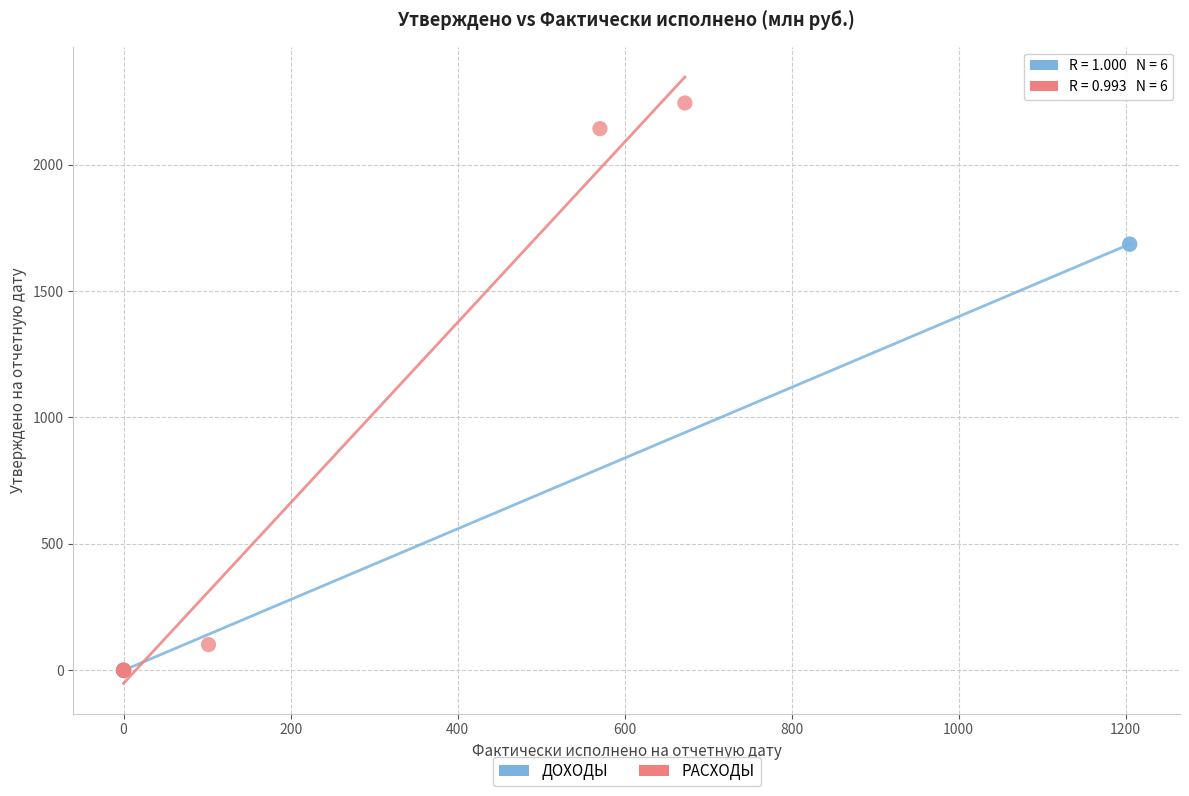

Which series reaches the maximum Y coordinate?

РАСХОДЫ